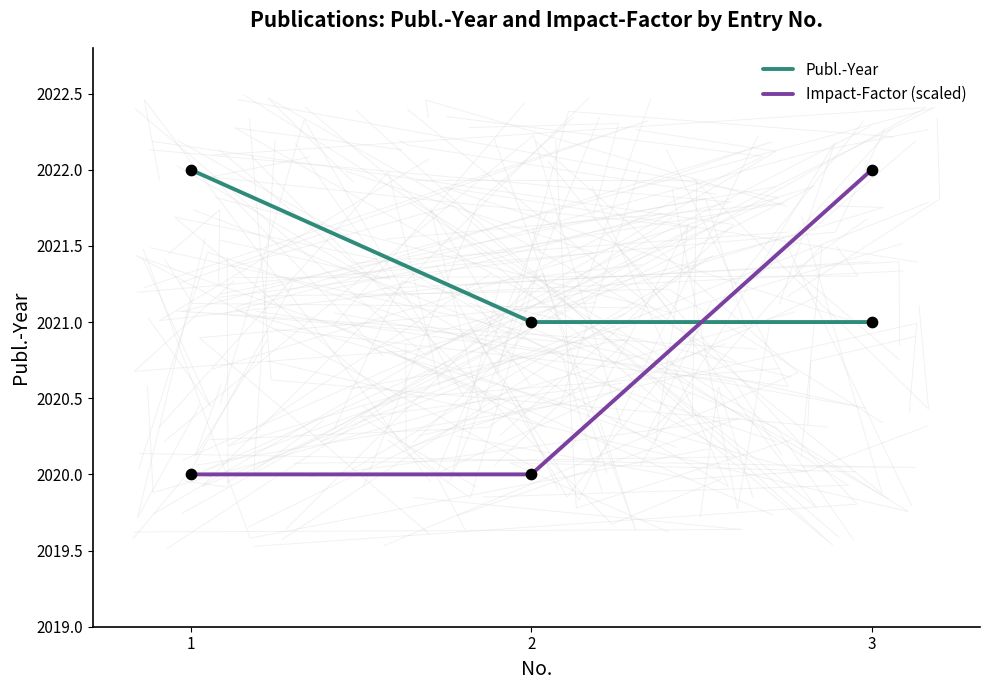

At which category is the sum across all series the highest?

3